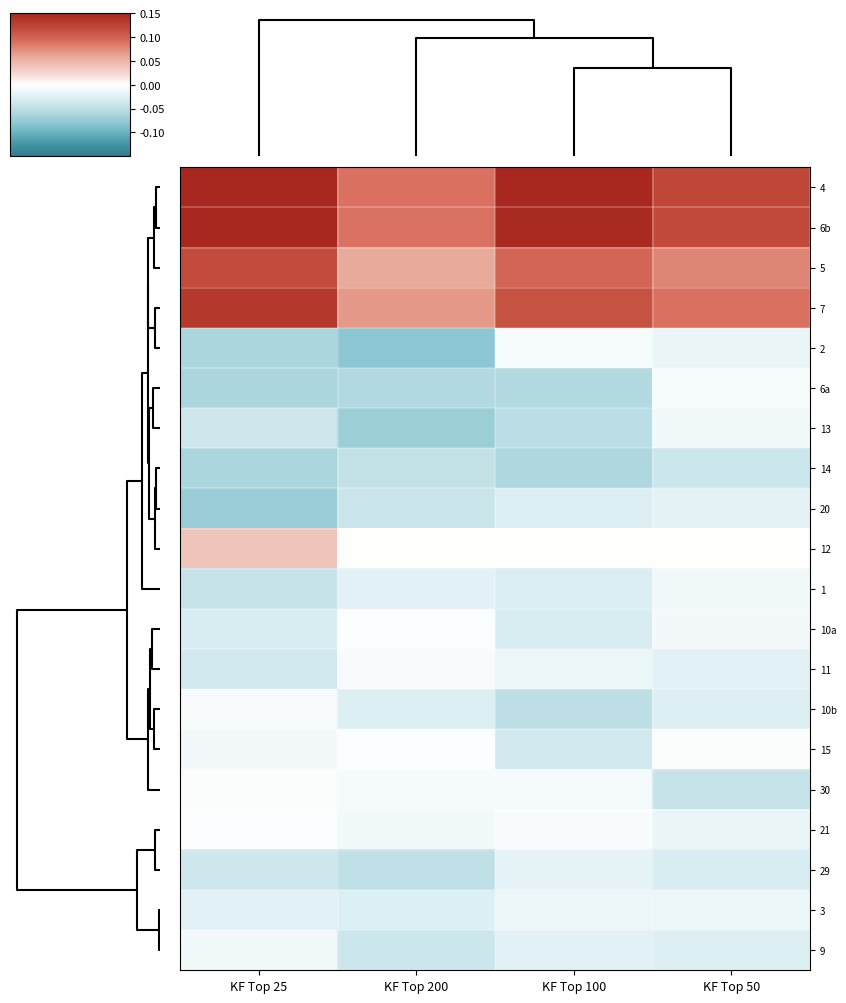

What is the smallest value displayed?

-0.1